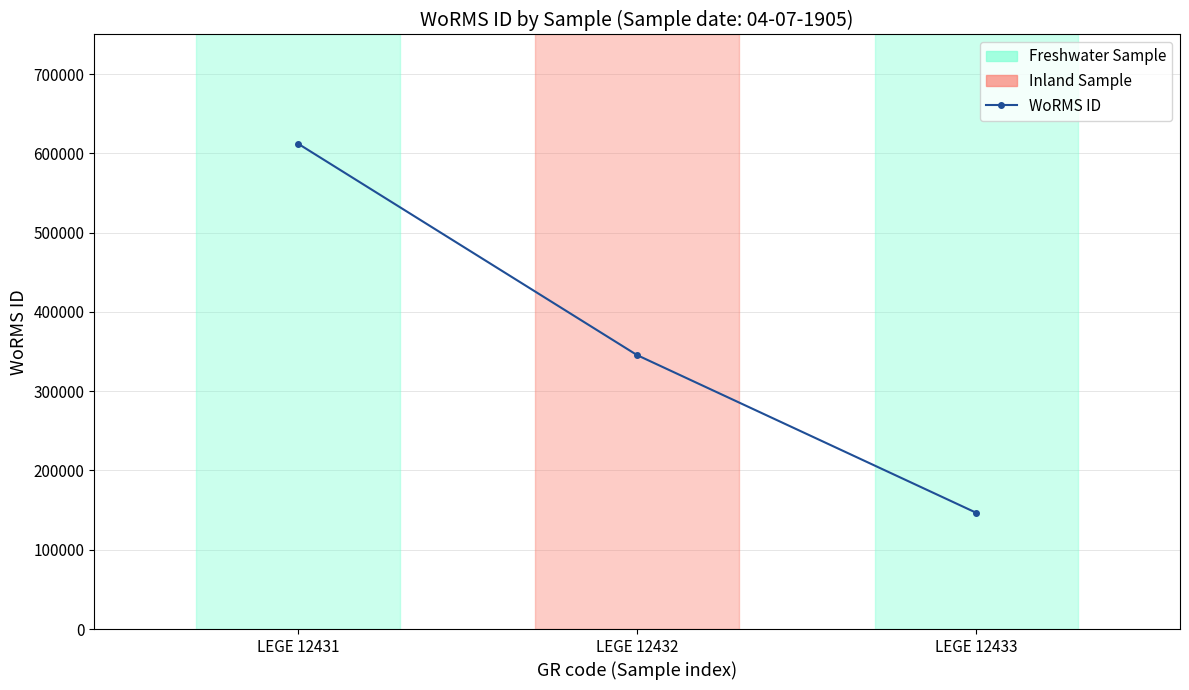

True or false: the data shows 612418 at LEGE 12431.

True